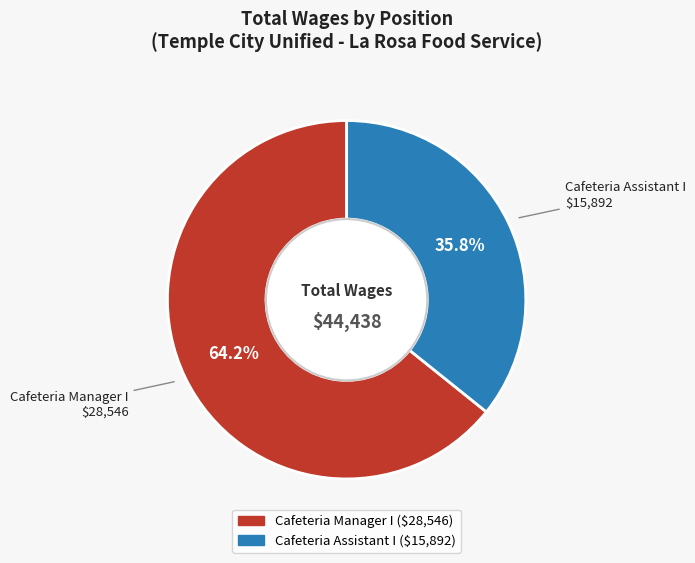

What portion of the pie excludes Cafeteria Assistant I?

64.2%